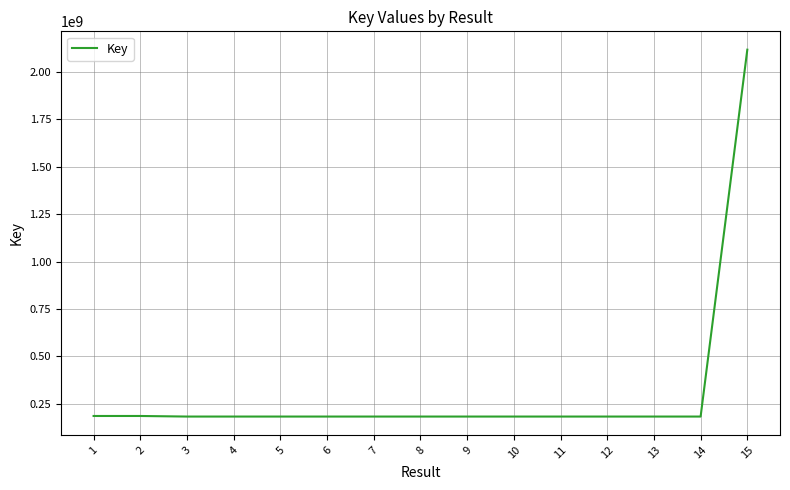

What is the difference between the maximum and minimum values?

1935865361